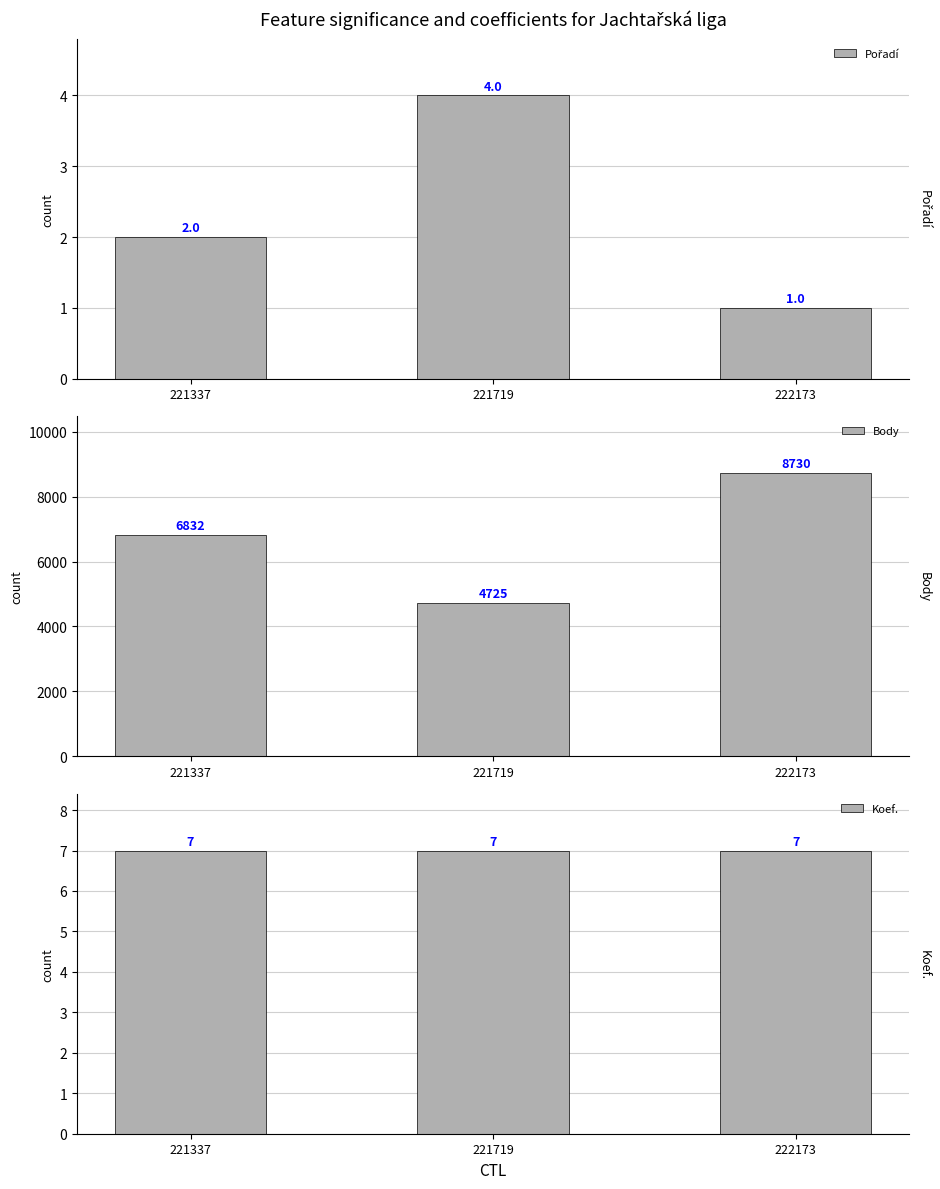

What is the value of the Pořadí bar at the 2nd from the left?

4